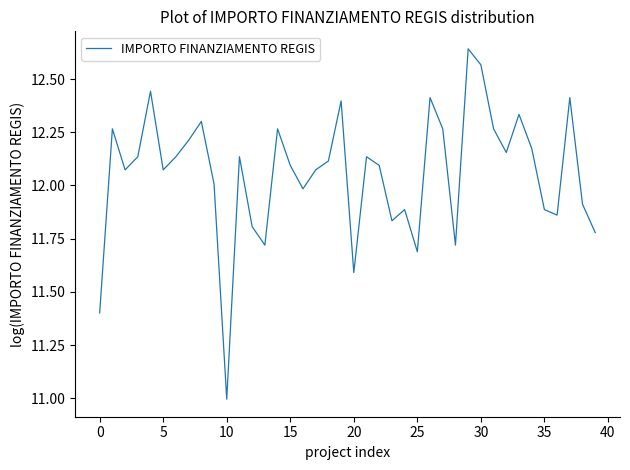

What is the minimum value shown in the chart?

11.0